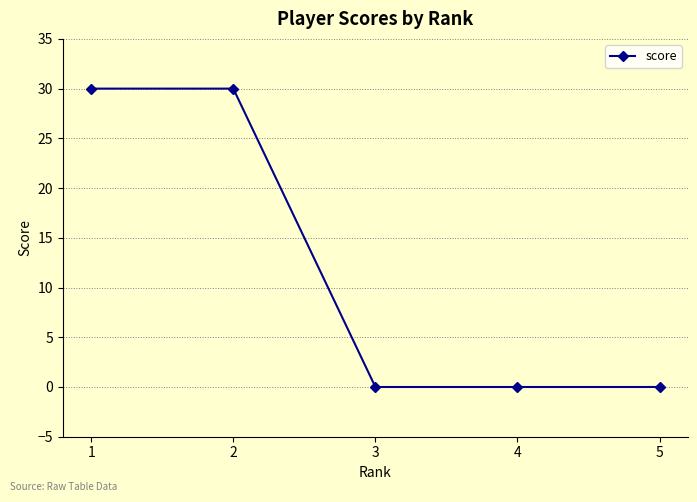

True or false: there are more than 2 points higher than both neighbors.

False